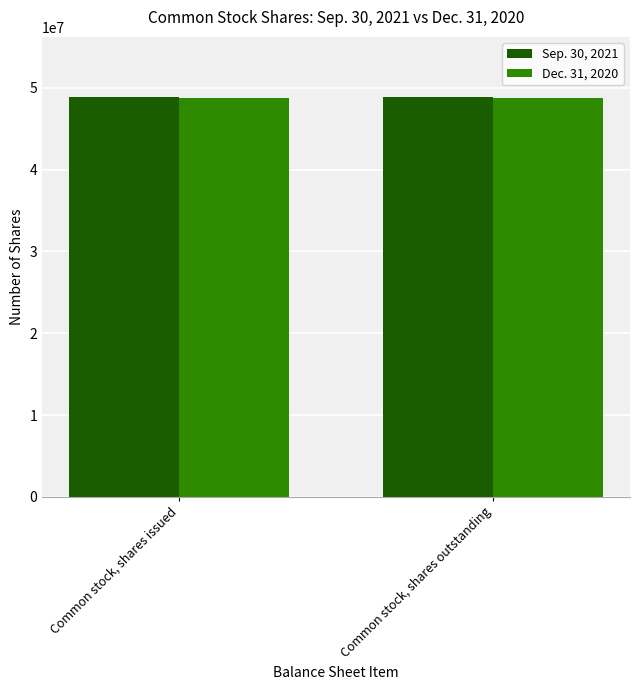

Reading left to right, what are all the values shown in this chart?

Sep. 30, 2021: 48899000	48899000
Dec. 31, 2020: 48765000	48765000